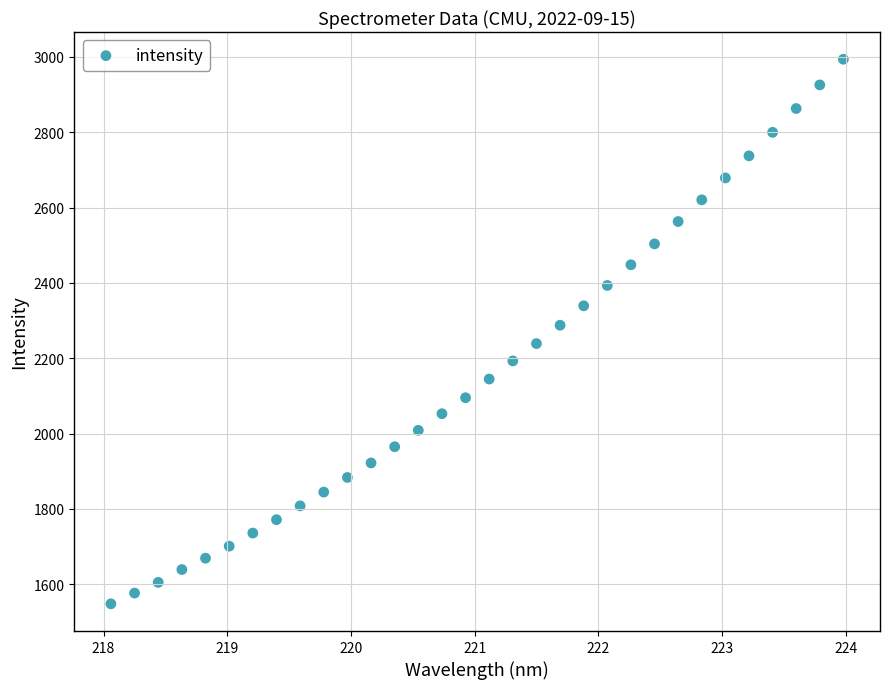

What is the range of X values (max minus min)?

5.9